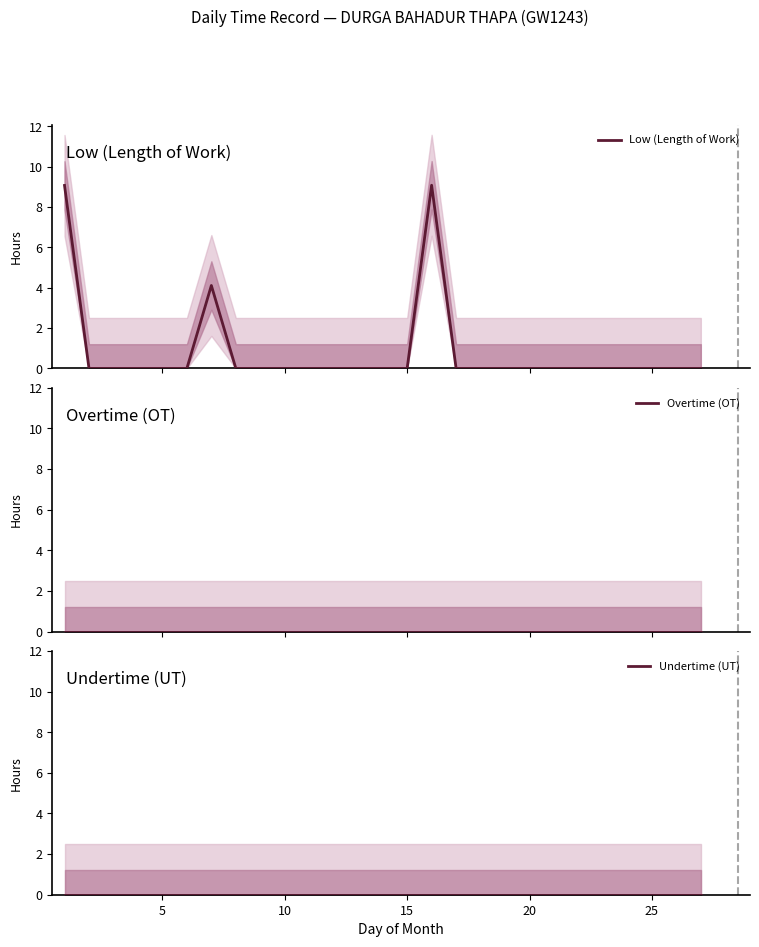

Is the value of Low (Length of Work) at 23 greater than the value of Overtime (OT) at 26?

No